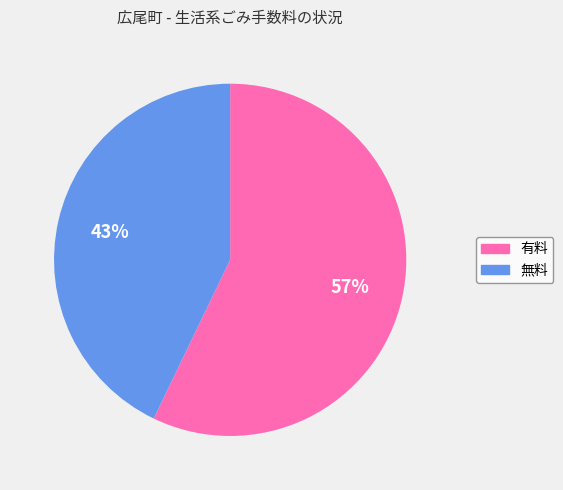

How many slices are in this pie chart?

2